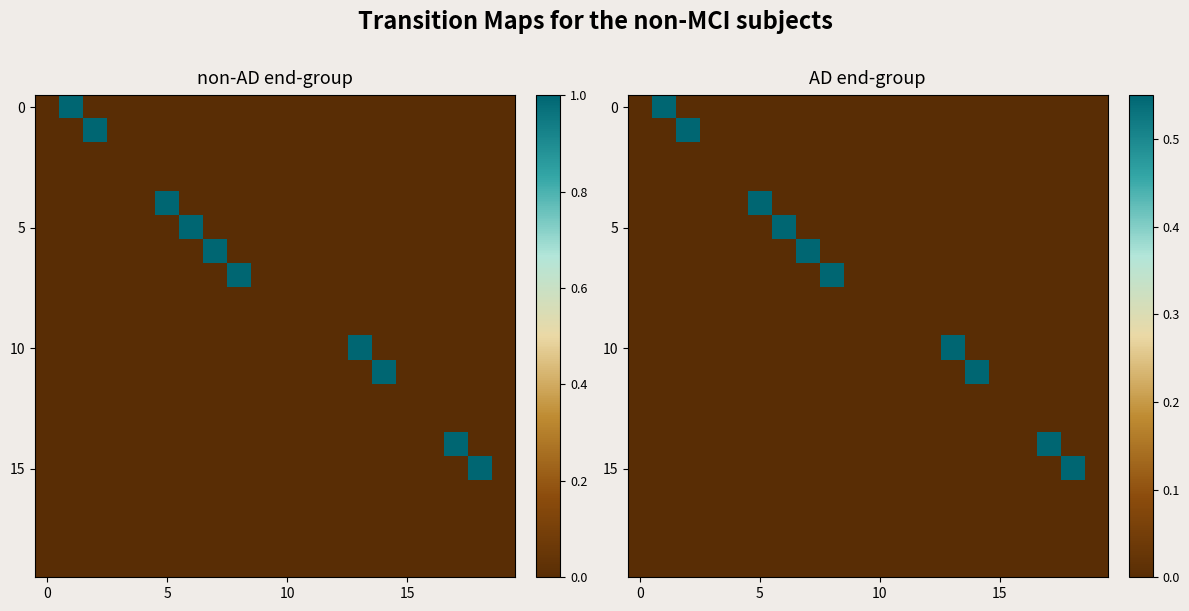

What is the total value across all series at 17?

0.6